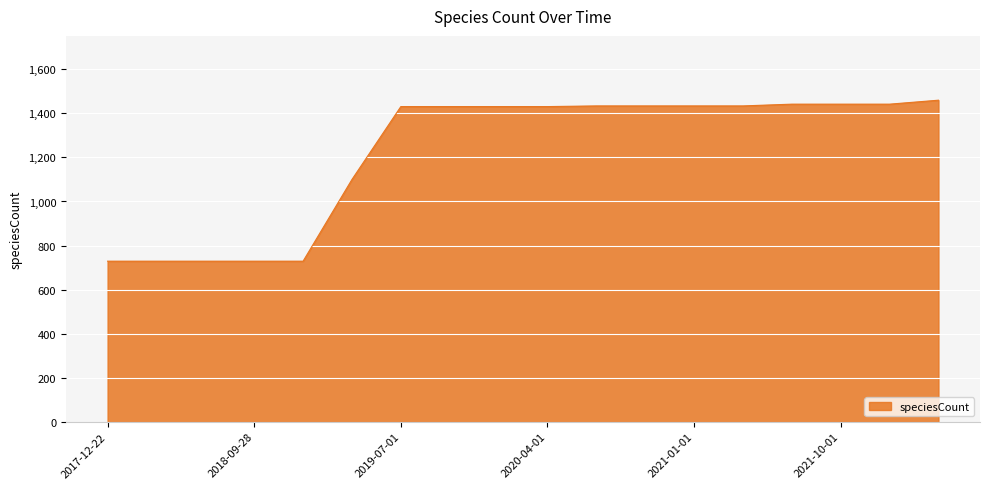

How many series are shown in this chart?

1